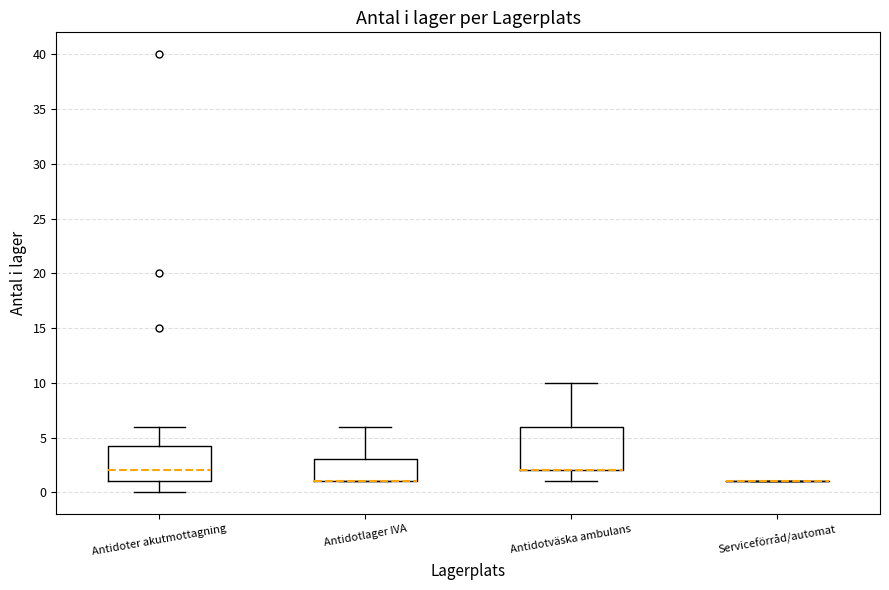

Which box is the tallest, from its lower edge to its upper edge?

Antidotväska ambulans